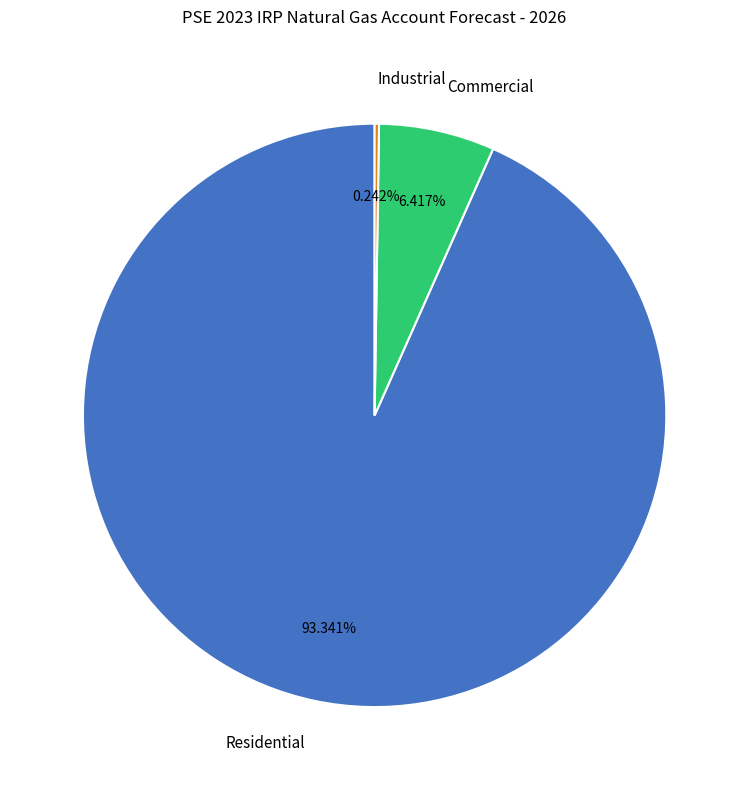

What is the ratio of the value at Residential to the value at Commercial?

14.5